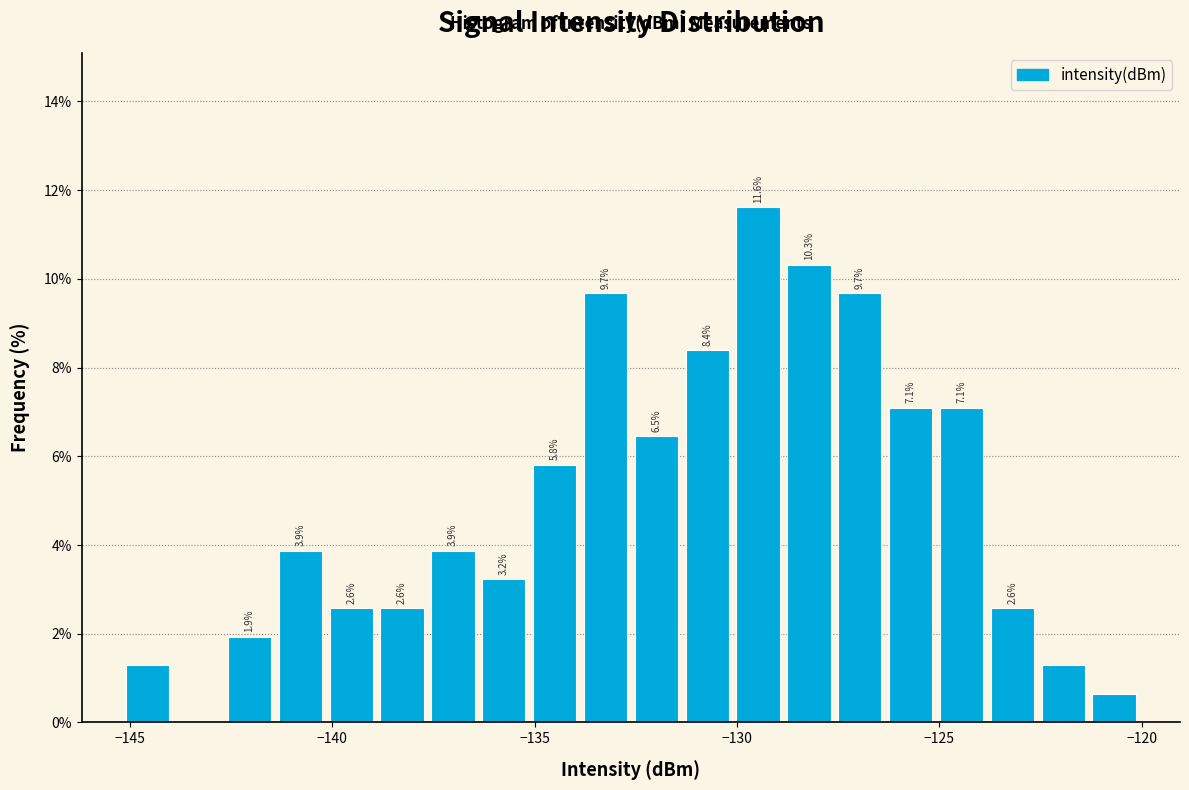

Around what value on the x-axis is the tallest bar? Give the approximate position of its centre, as read against the axis.

-129.5